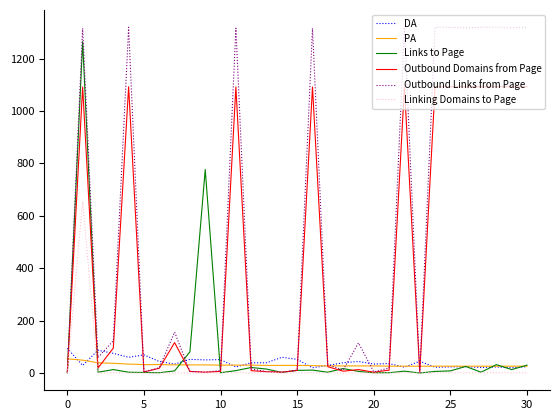

Is this an area chart (filled region under the line)?

No